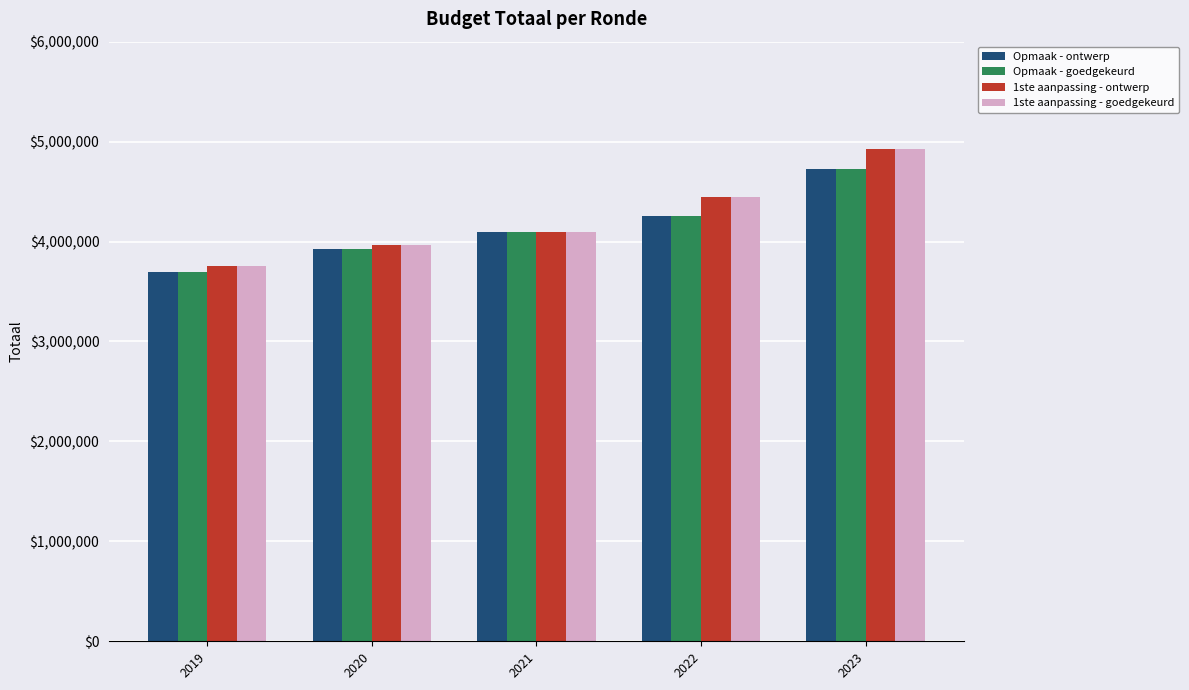

Reading left to right, extract all data points from this chart.

Opmaak - ontwerp: 3691385	3922195	4098309	4254636	4723421
Opmaak - goedgekeurd: 3691385	3922195	4098309	4254636	4723421
1ste aanpassing - ontwerp: 3758147	3962799	4098841	4445457	4927560
1ste aanpassing - goedgekeurd: 3758147	3962799	4098841	4445457	4927560